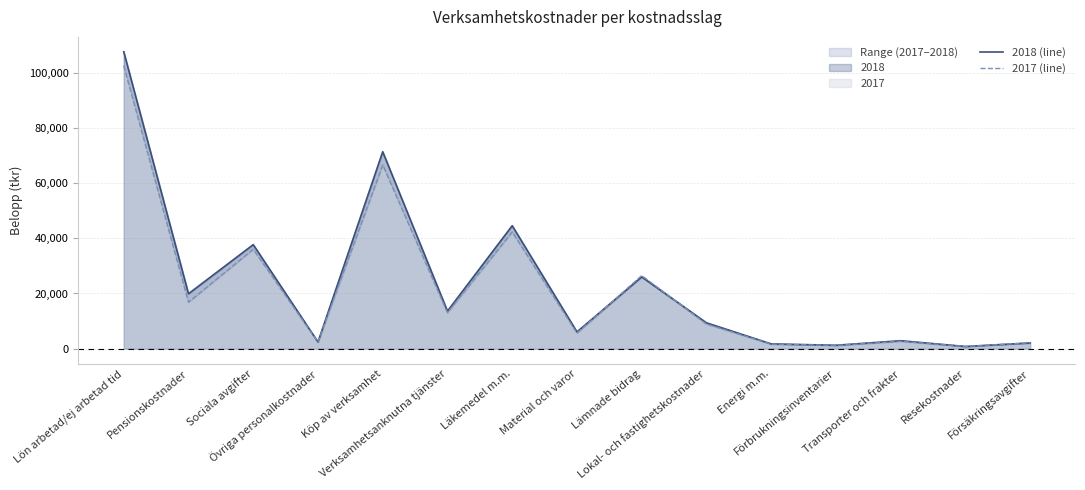

Which label corresponds to the largest value in the chart?

Lön arbetad/ej arbetad tid